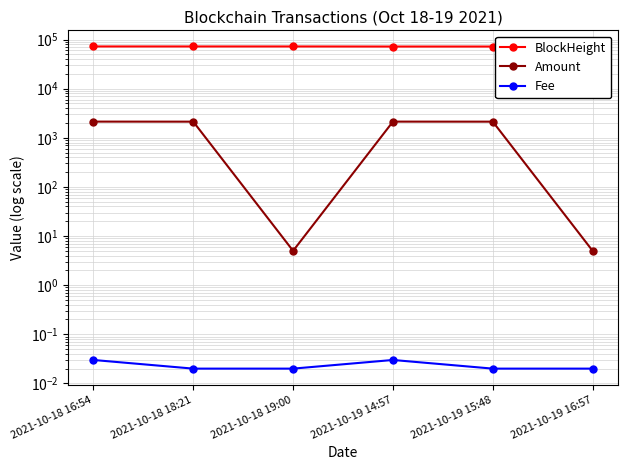

At which label does BlockHeight reach its minimum?

2021-10-19 16:57